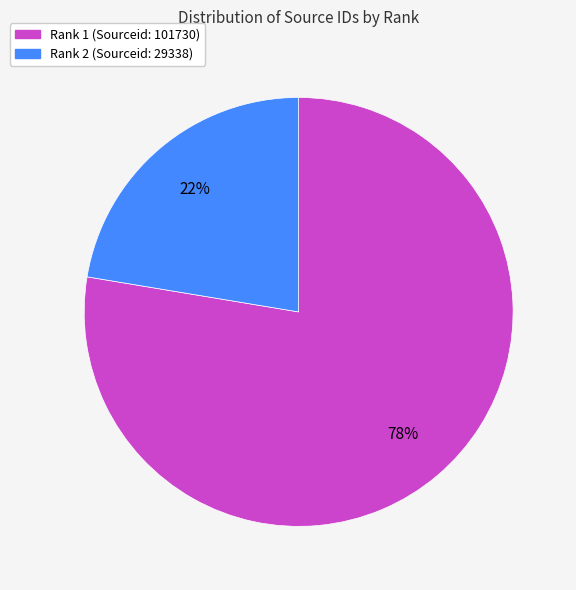

Which slice is the largest?

Rank 1 (Sourceid: 101730)